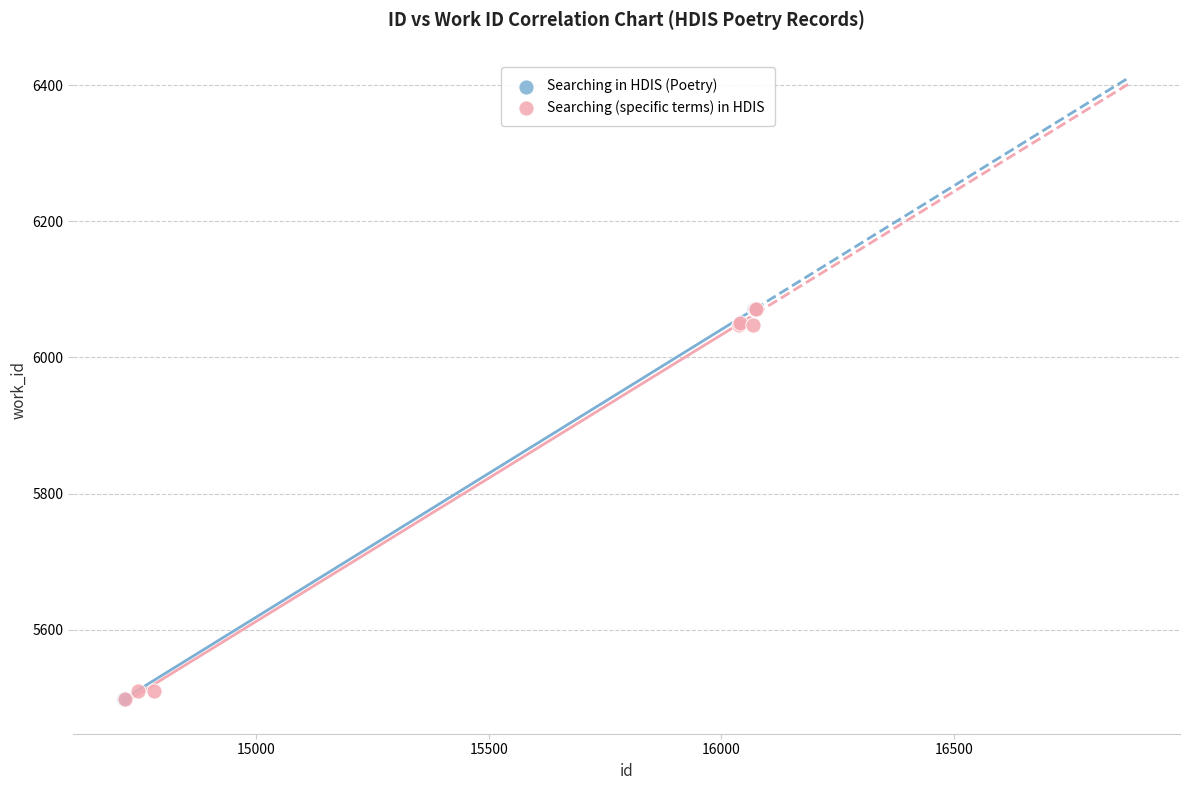

What are all the series names shown in the legend?

Searching in HDIS (Poetry), Searching (specific terms) in HDIS